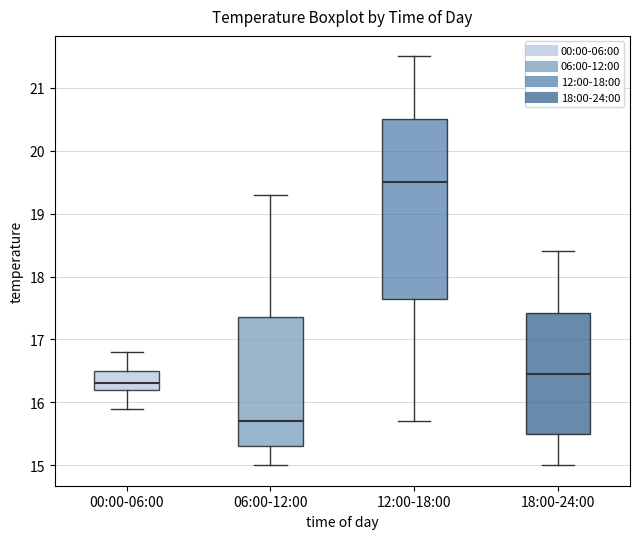

Reading left to right, transcribe this box plot: for each box, give where its median line is, the range the box spans, and where its two whiskers end, as read against the y-axis. The values are not printed on the chart, so give them approximately, as read against the axis.

00:00-06:00: median 16.3, box 16.2 to 16.5, whiskers 15.9 to 16.8
06:00-12:00: median 15.7, box 15.3 to 17.4, whiskers 15.0 to 19.3
12:00-18:00: median 19.5, box 17.7 to 20.5, whiskers 15.7 to 21.5
18:00-24:00: median 16.5, box 15.5 to 17.4, whiskers 15.0 to 18.4